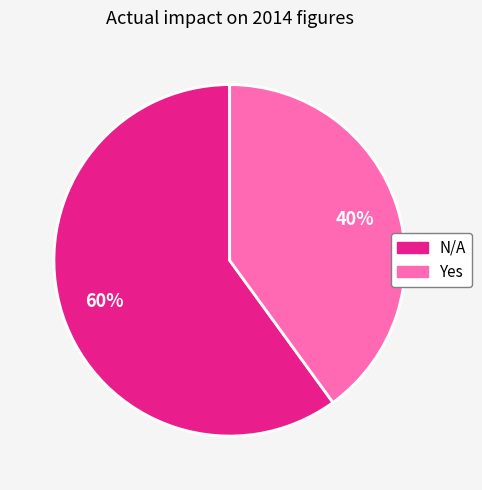

Do Yes and N/A together represent more than half of the pie?

Yes